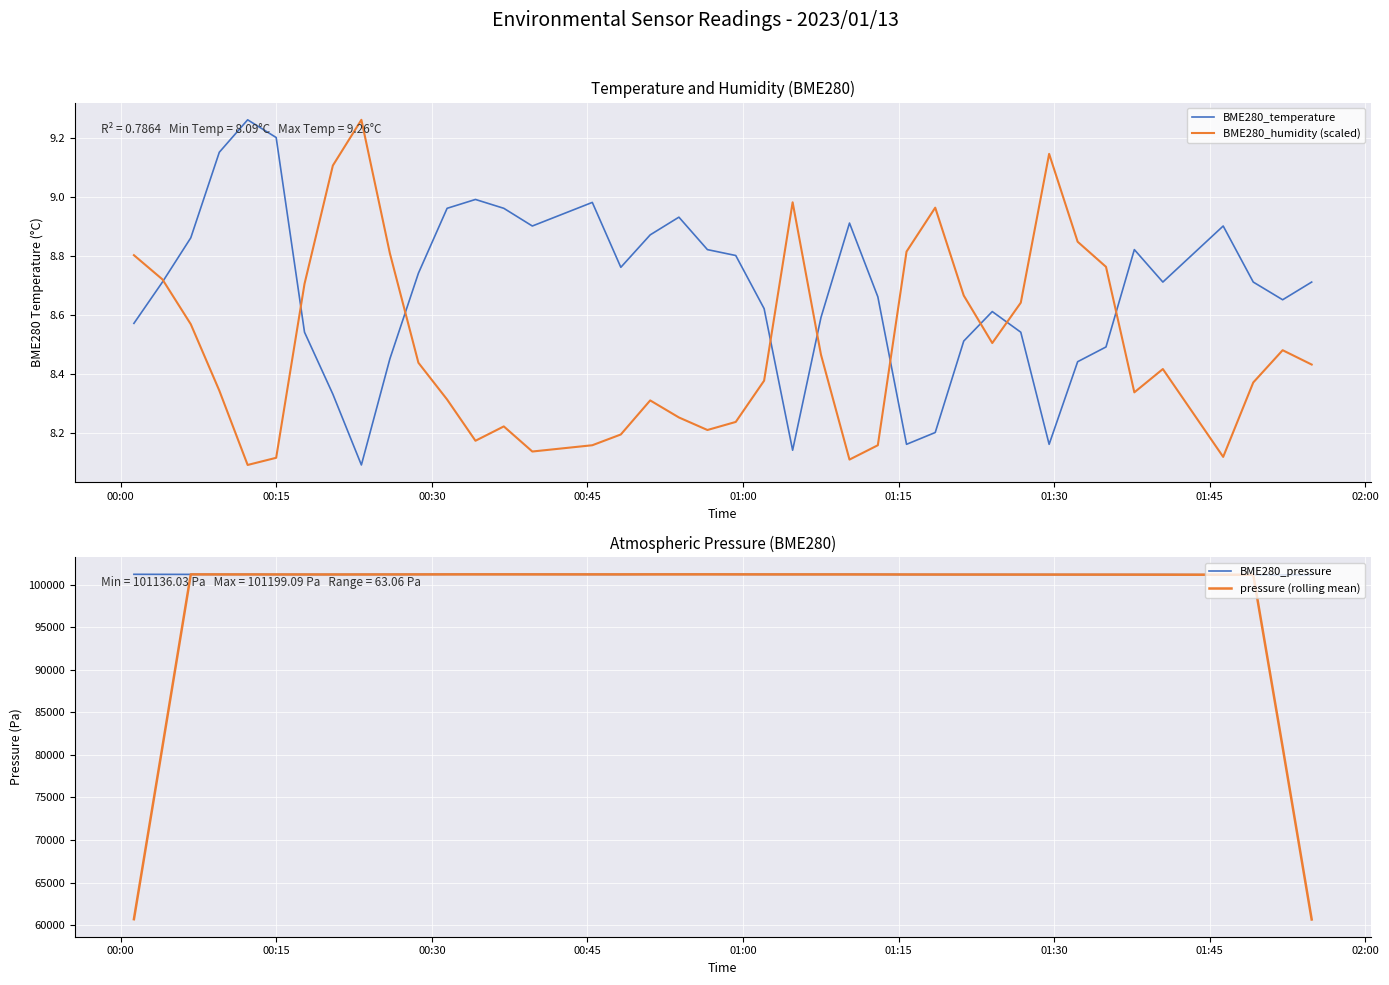

True or false: BME280_pressure has more than 1 interior local peaks.

True